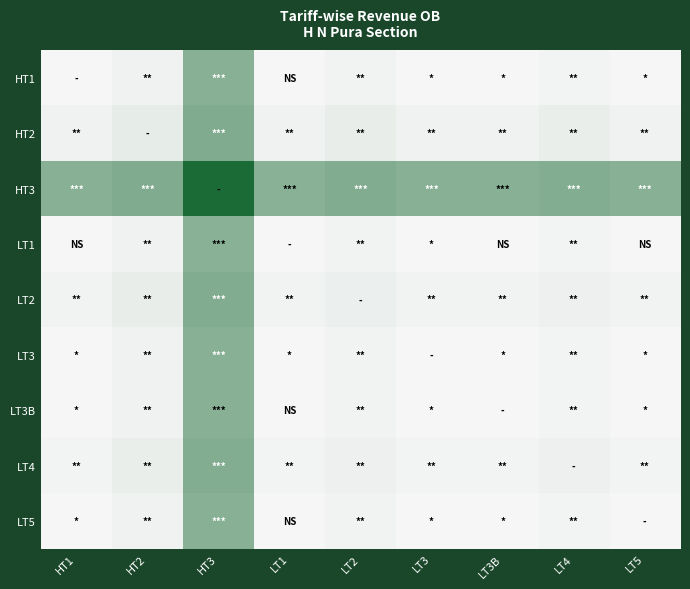

Which has a higher value, HT3 or HT2?

HT3